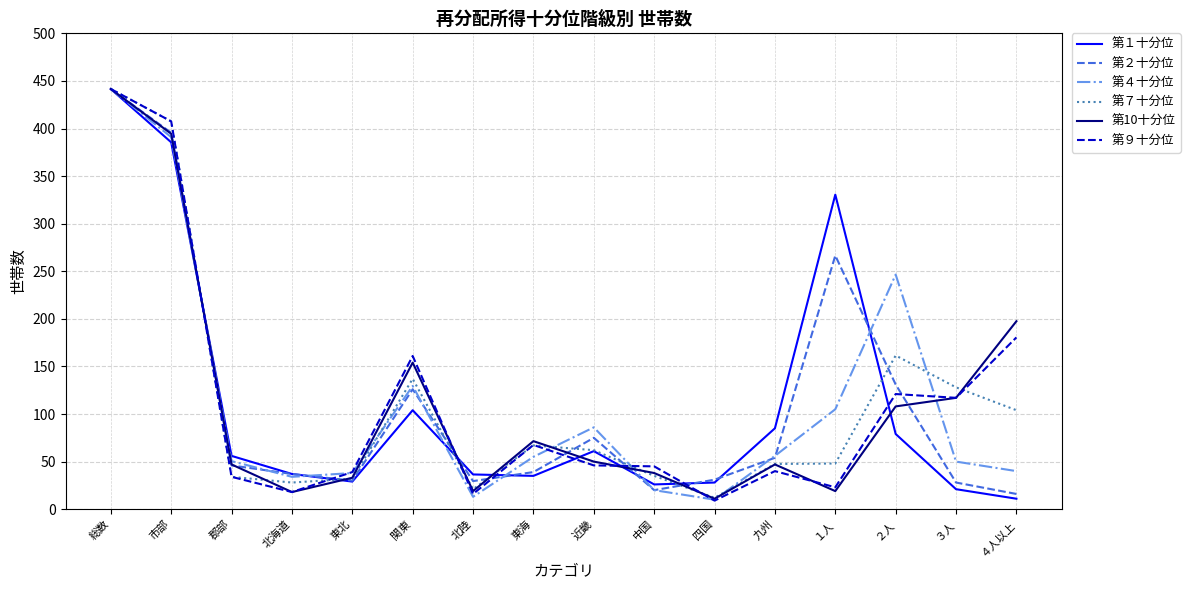

What is the sum of all 第７十分位 values?

1766.0